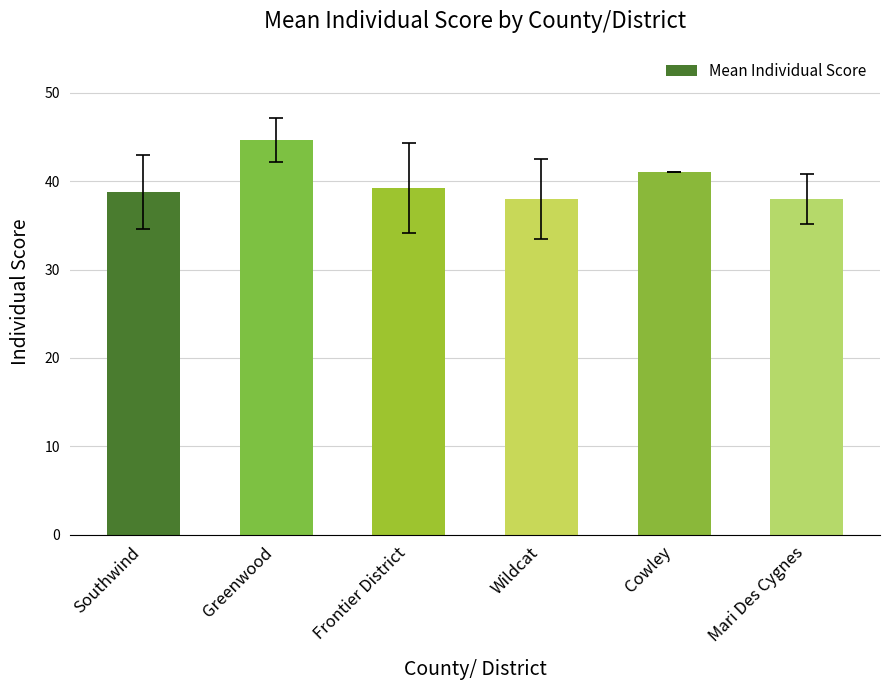

Count the number of data series in this chart.

1